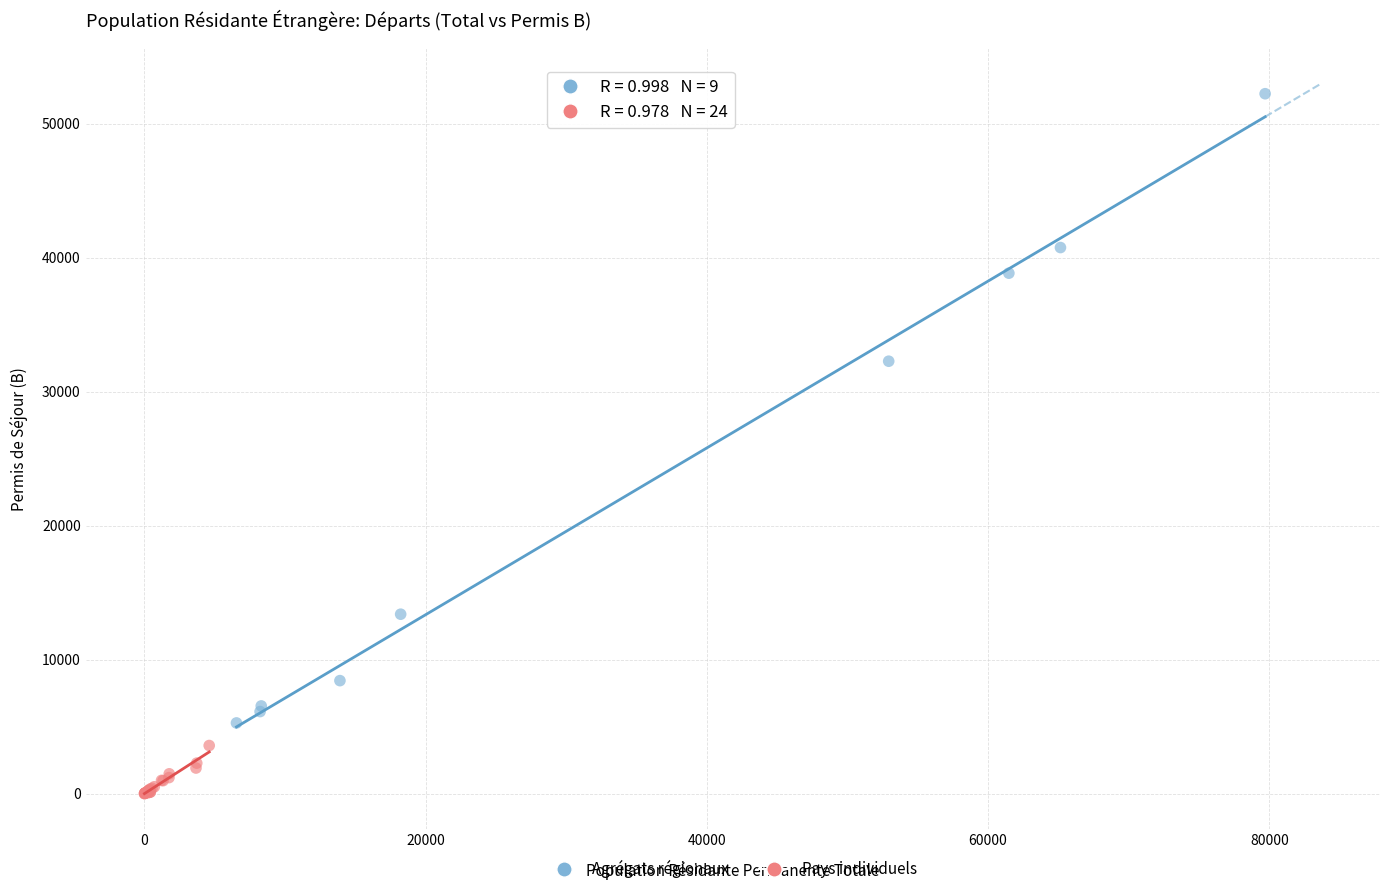

What are all the series names shown in the legend?

Agrégats régionaux, Pays individuels